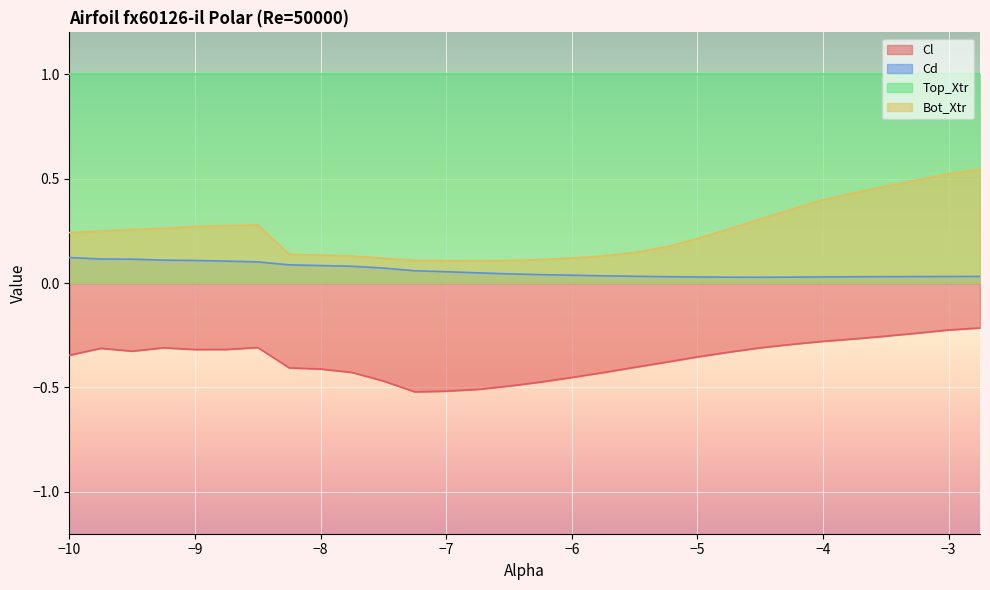

At which category is the sum across all series the highest?

-2.75